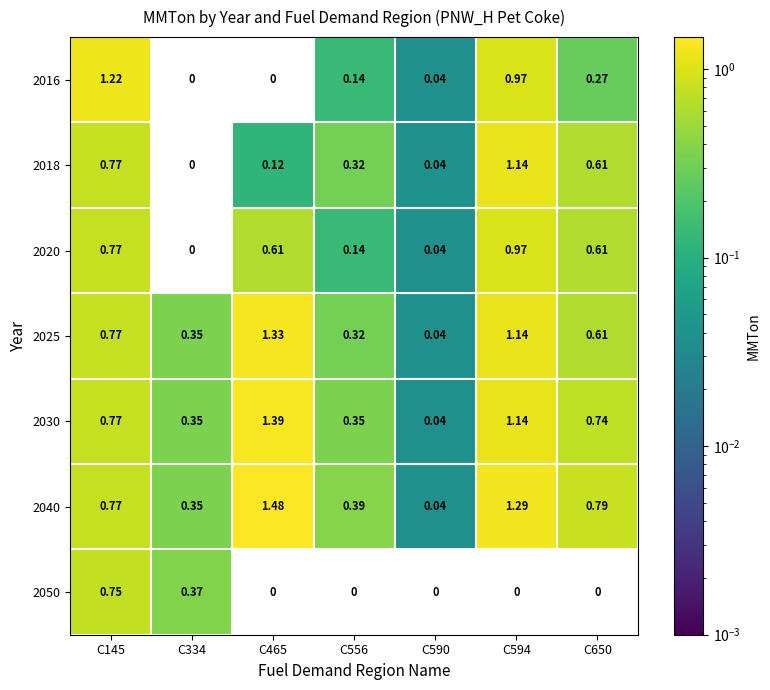

Is the value of 2040 at C590 greater than the value of 2050 at C594?

Yes